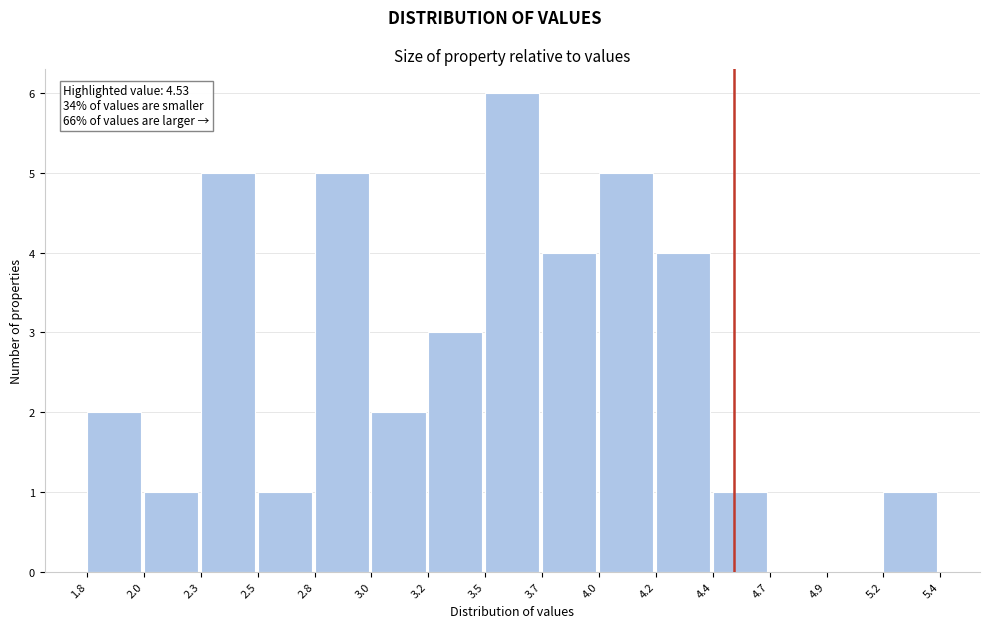

Reading left to right, extract all data points from this chart.

1.8=2	2.0=1	2.3=5	2.5=1	2.8=5	3.0=2	3.2=3	3.5=6	3.7=4	4.0=5	4.2=4	4.4=1	4.7=0	4.9=0	5.2=1